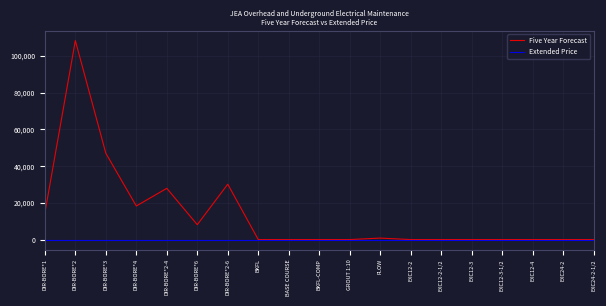

The value of Extended Price at EXC12-3-1/2 is 0. True or false?

True